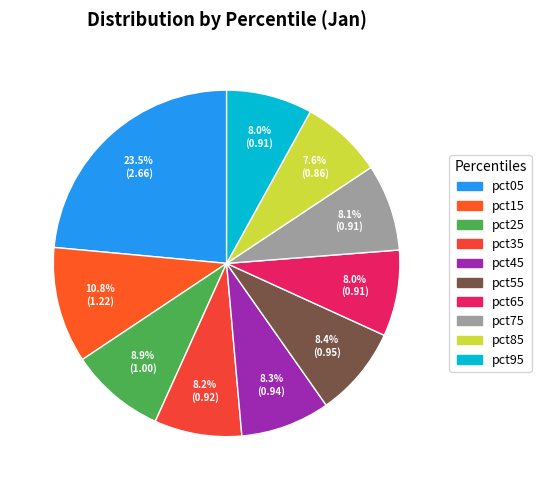

Between pct65 and pct85, which is larger?

pct65